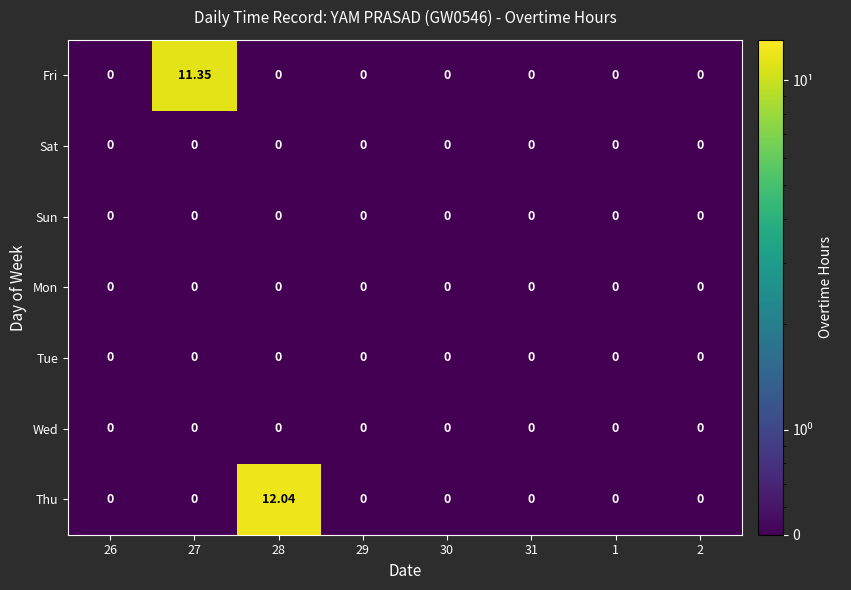

Which series has the largest total across all categories?

Thu